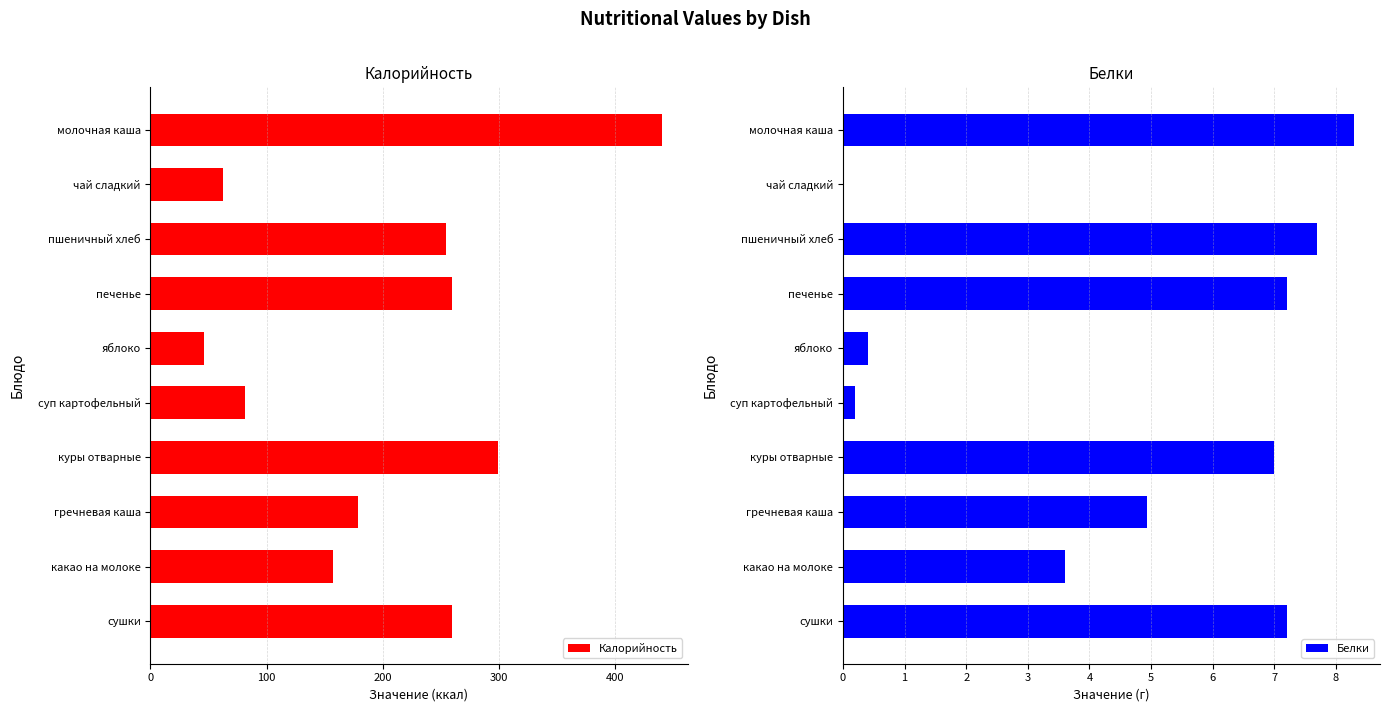

At which label does Калорийность reach its peak?

молочная каша